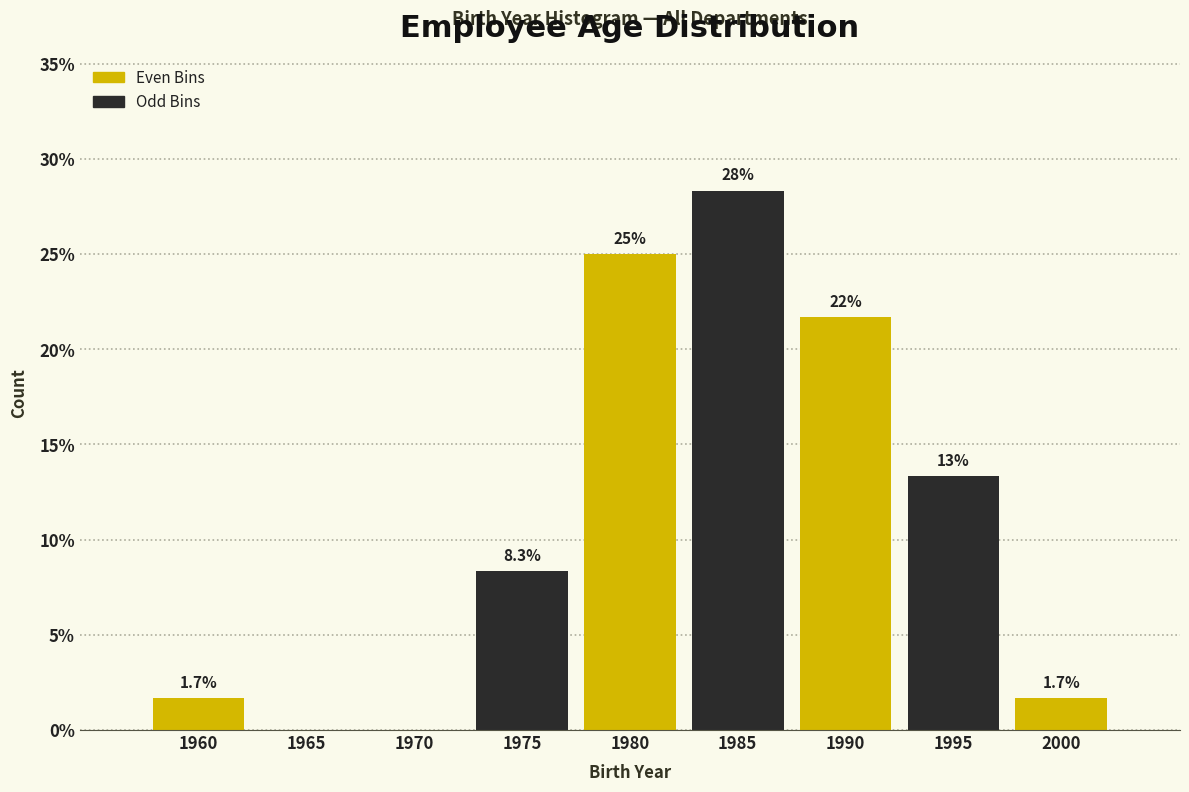

Reading right to left, list all the values displayed in this chart.

2000=1.7	1995=13.3	1990=21.7	1985=28.3	1980=25.0	1975=8.3	1970=0.0	1965=0.0	1960=1.7